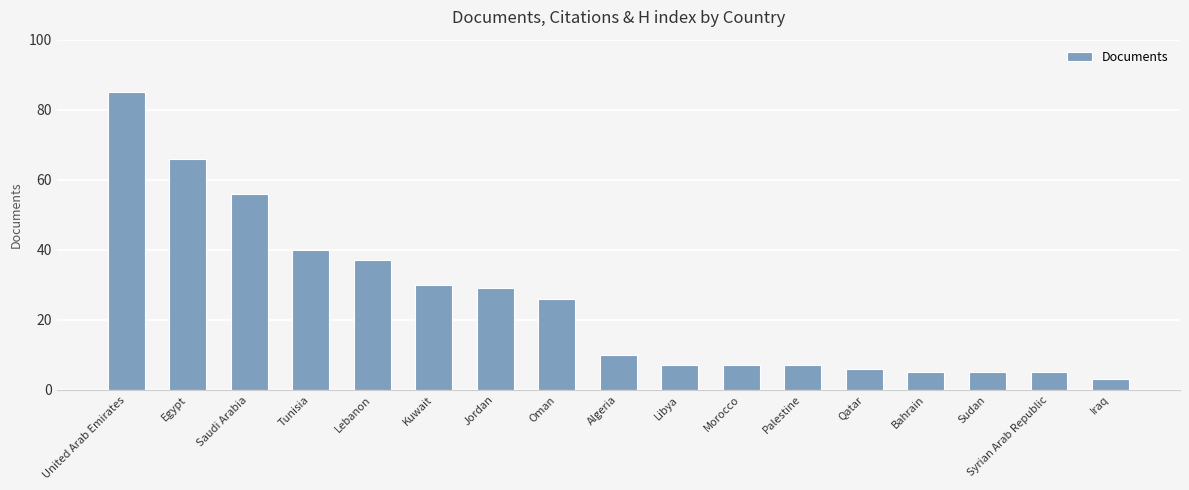

What is the label of the 6th bar from the right?

Palestine